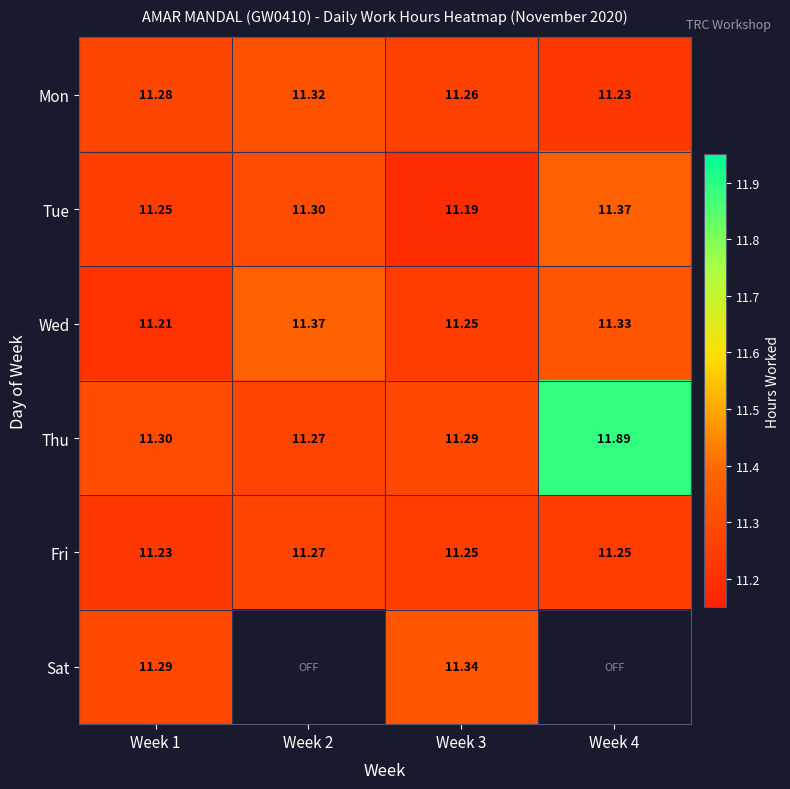

What is the sum of the Wed values at Week 4 and Week 2?

22.7